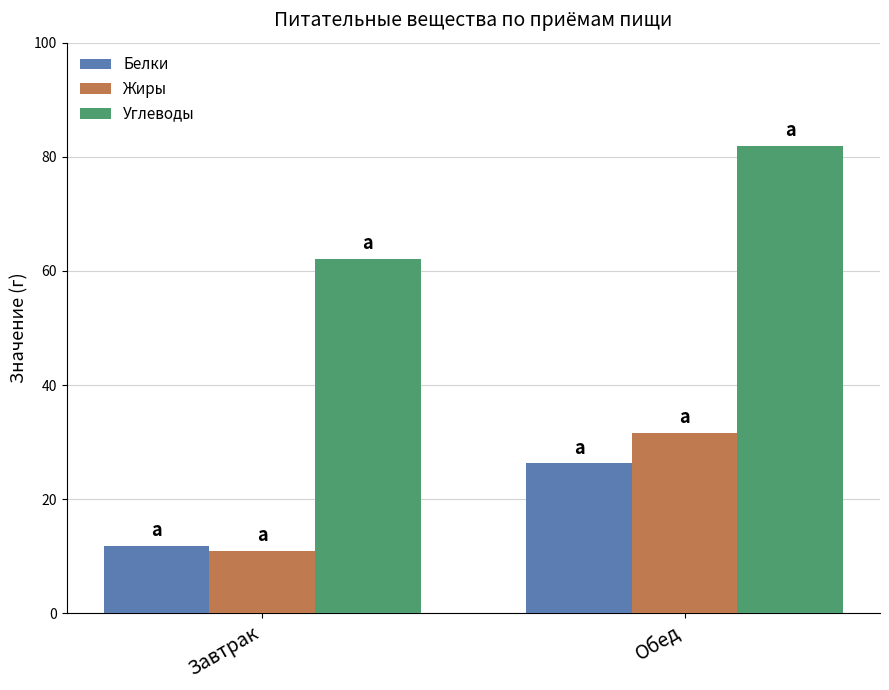

At which label is Жиры closest to 21?

Завтрак